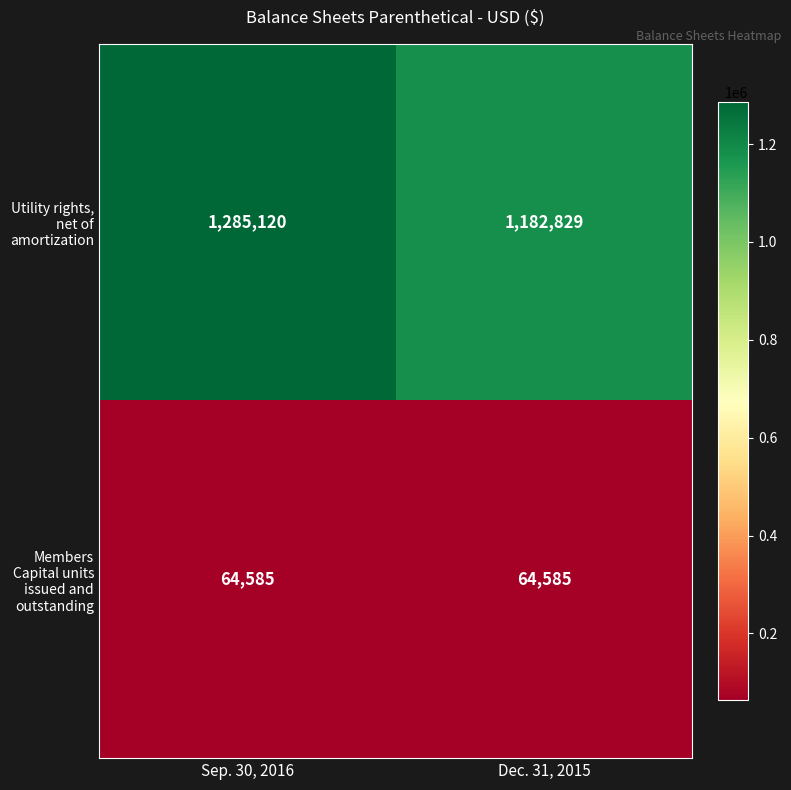

At which category is the sum across all series the highest?

Sep. 30, 2016